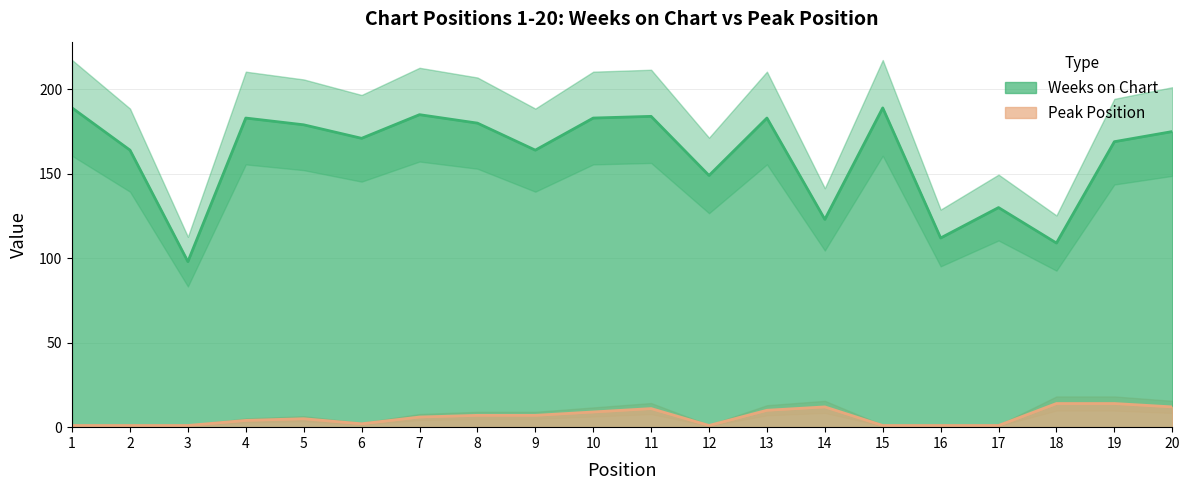

Which category has the lowest value across all series?

1